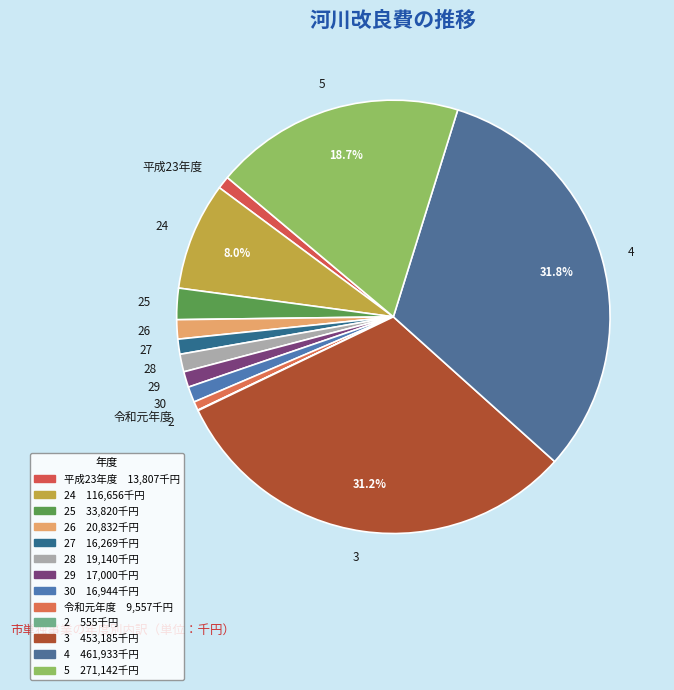

Which slice is the largest?

4